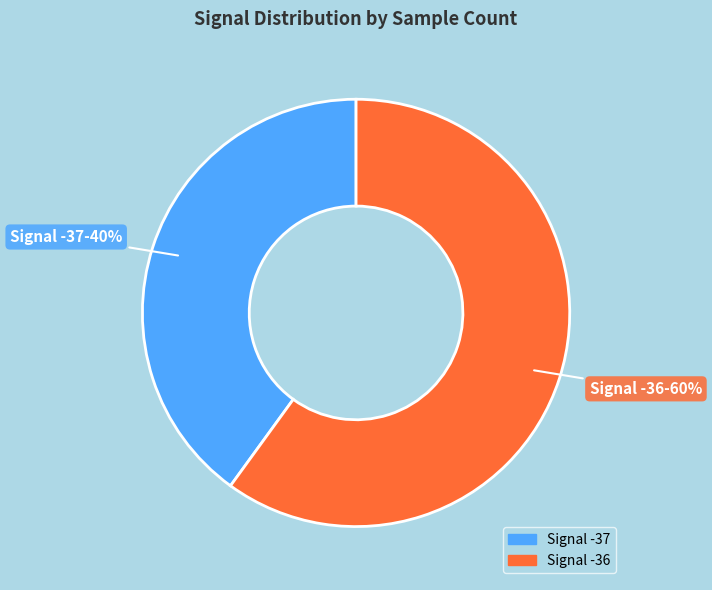

To the nearest percent, what is the average slice percentage?

50%